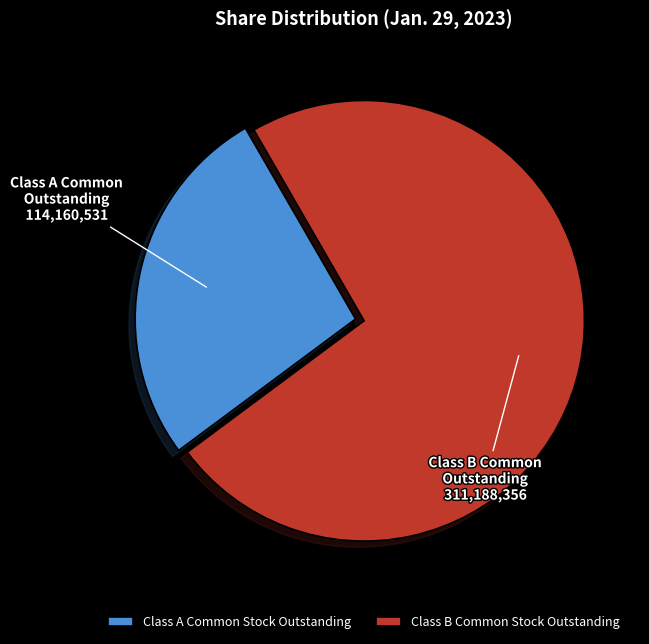

The Class A Common Stock Outstanding slice represents 13% of the pie. True or false?

False